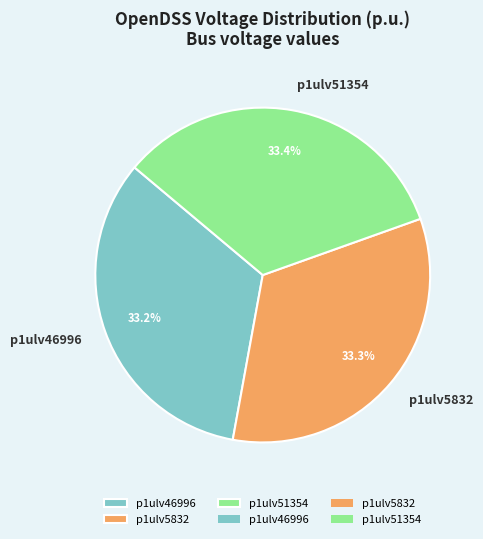

Is the sum of p1ulv5832 and p1ulv46996 greater than half?

Yes